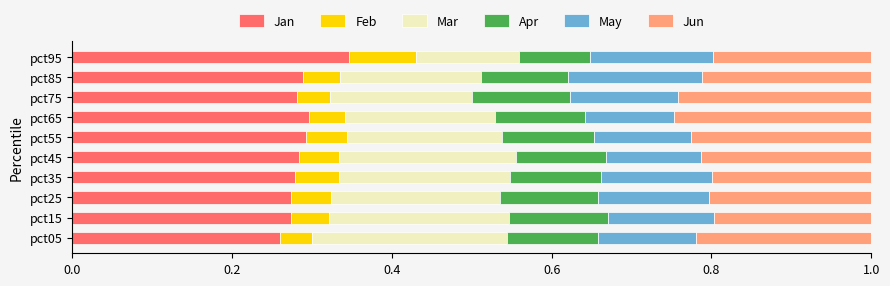

What is the total value across all series at pct15?

1.0